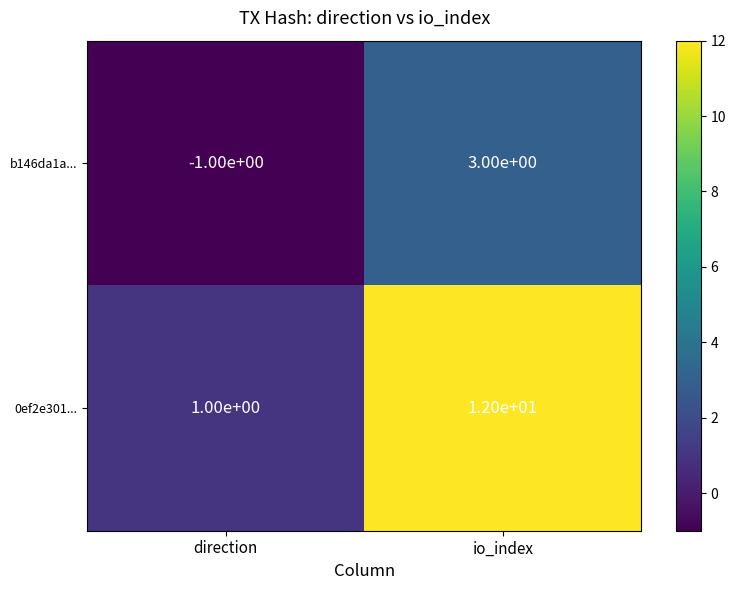

Which series has the widest spread of values?

0ef2e301...